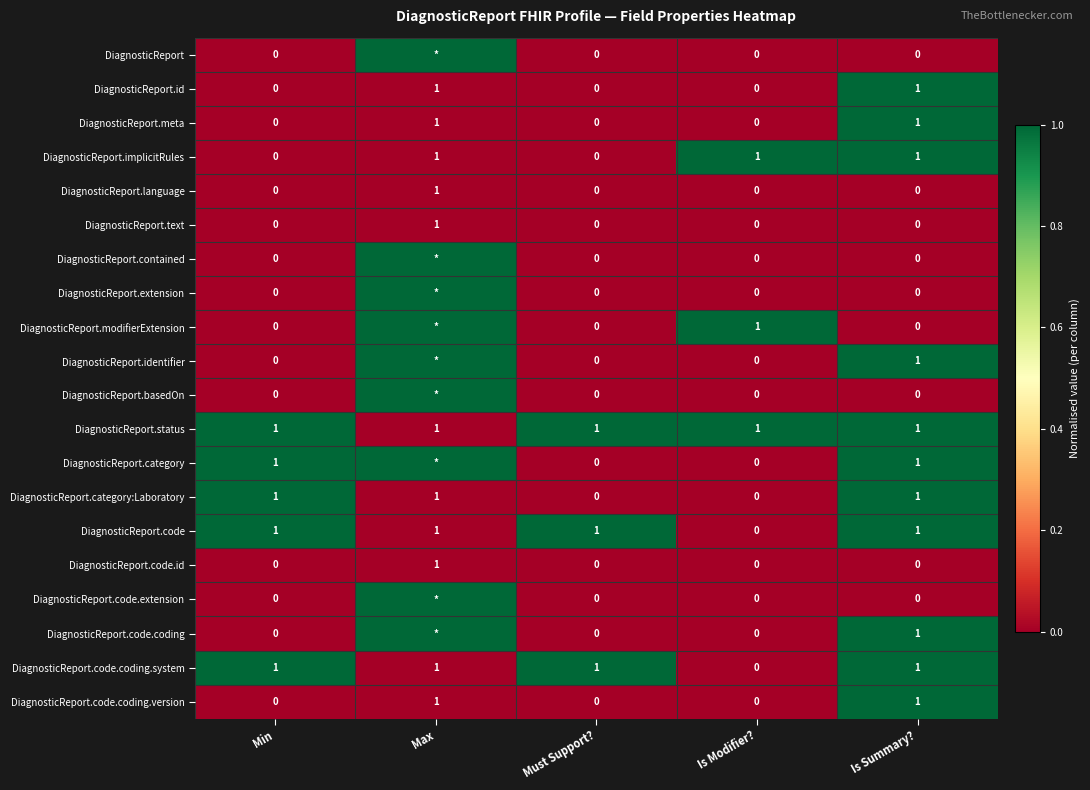

What is the spread (max minus min) of values at Max?

1